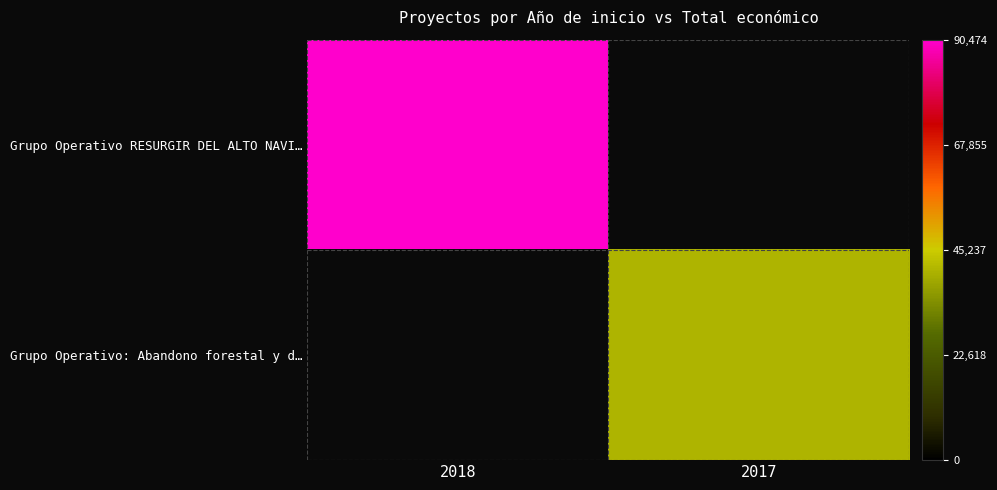

Rank the series at 2017 from lowest to highest value.

Grupo Operativo RESURGIR DEL ALTO NAVI…, Grupo Operativo: Abandono forestal y d…